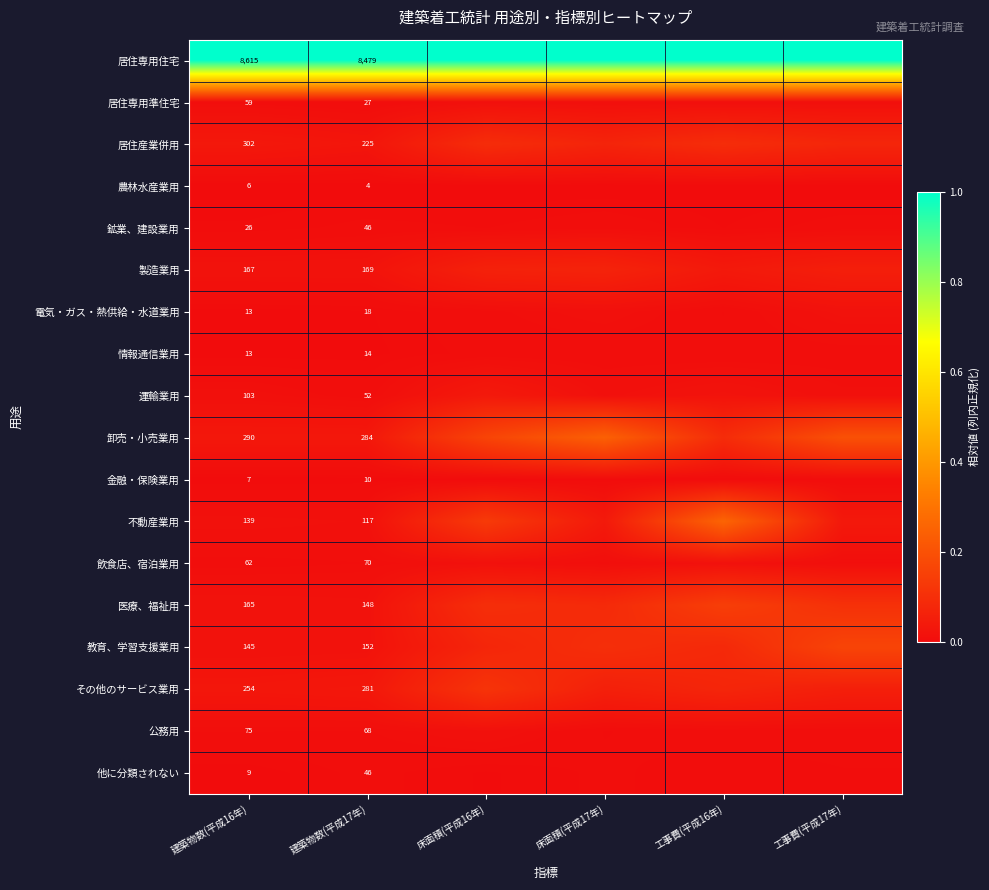

List the labels in order of 不動産業用 value, smallest first.

建築物数(平成17年), 建築物数(平成16年), 工事費(平成17年), 床面積(平成17年), 床面積(平成16年), 工事費(平成16年)